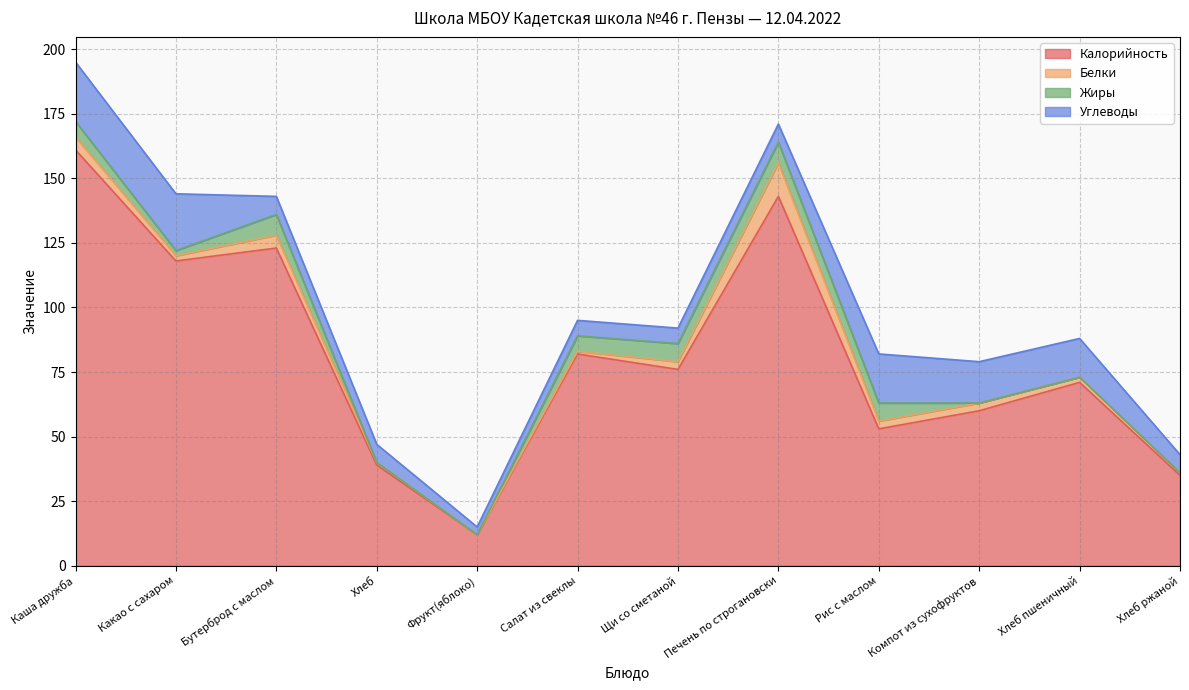

What is the sum of the Белки values at Рис с маслом and Салат из свеклы?

4